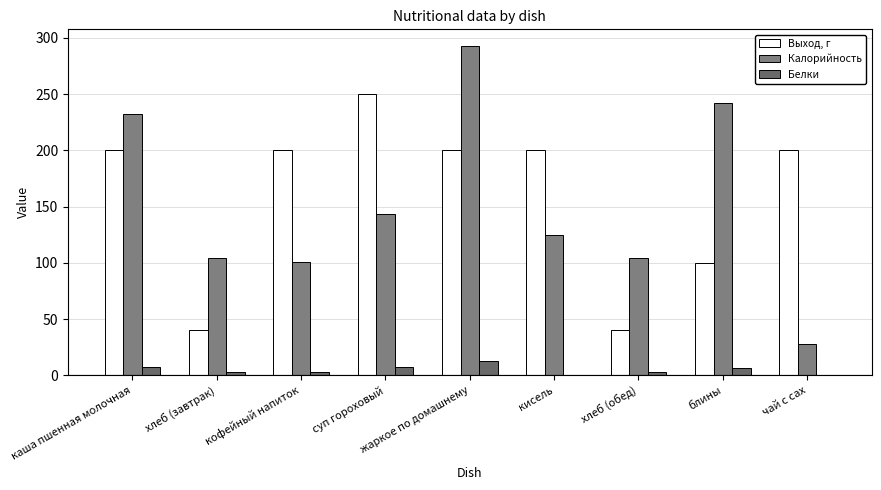

How many groups of bars are there?

9